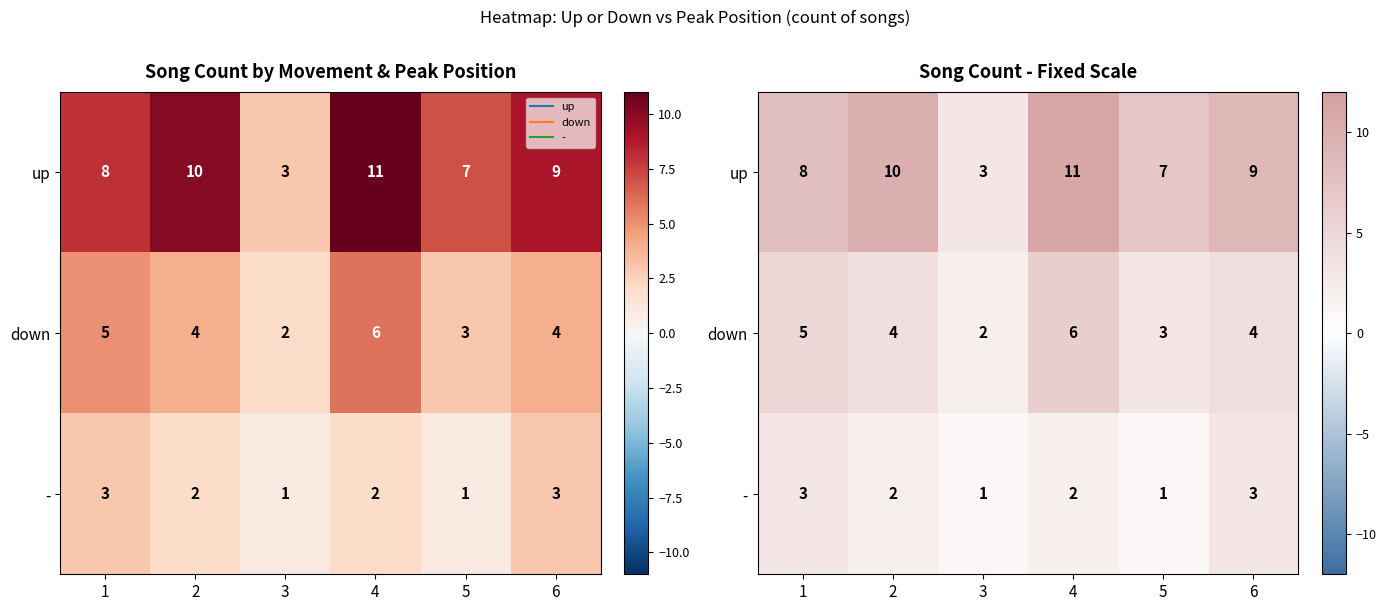

List the labels in order of - value, smallest first.

3, 5, 2, 4, 1, 6